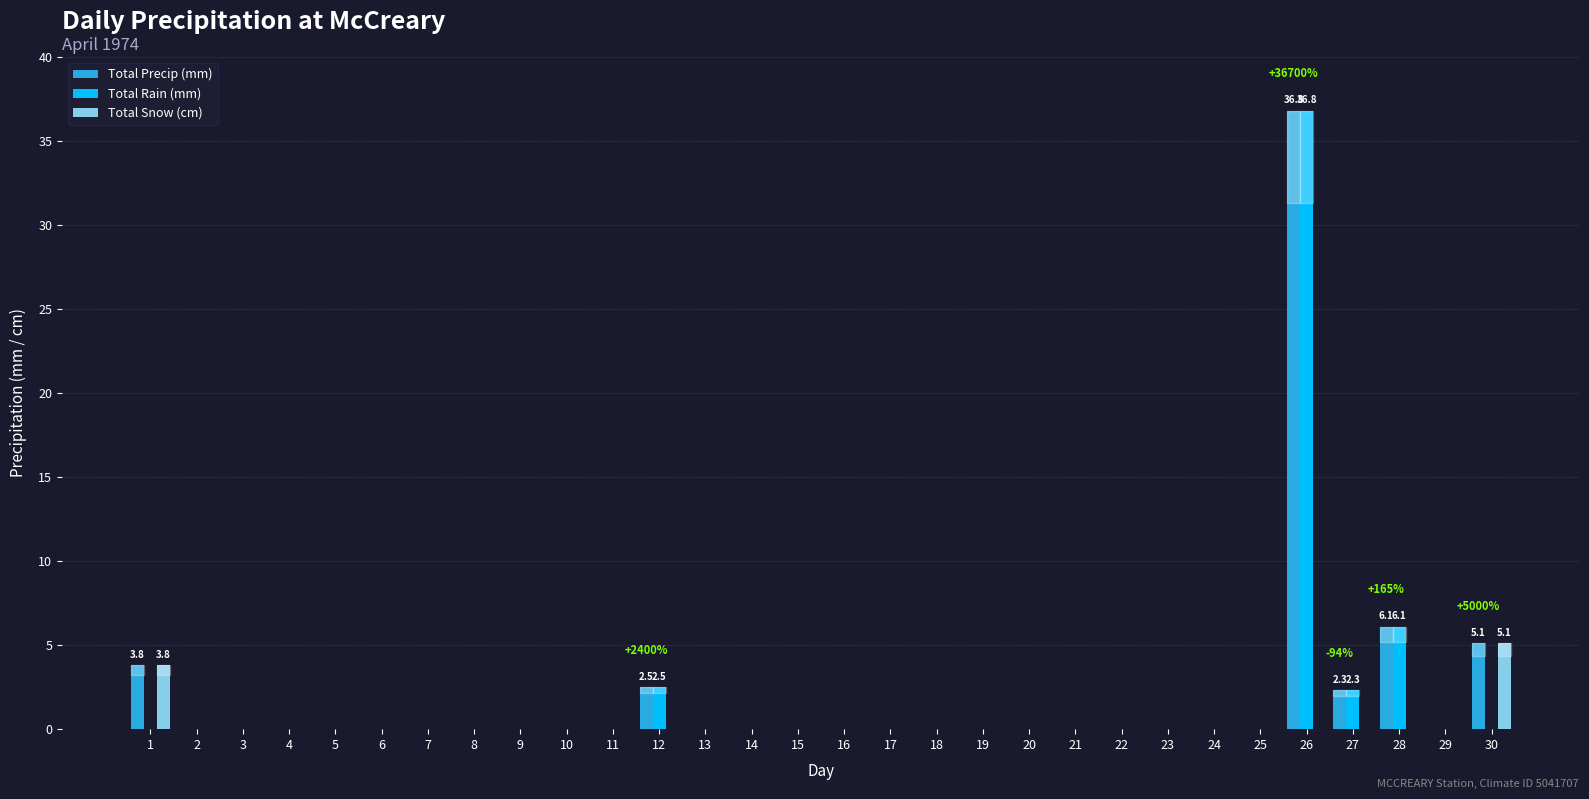

At which category is the sum across all series the highest?

26